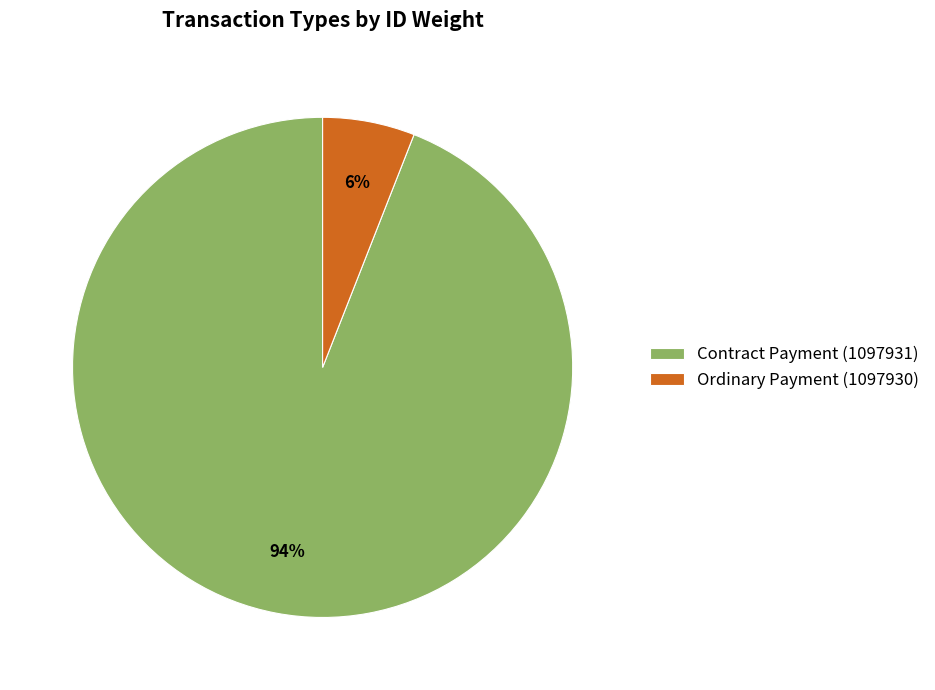

Rank the categories by value from lowest to highest.

Ordinary Payment (1097930), Contract Payment (1097931)